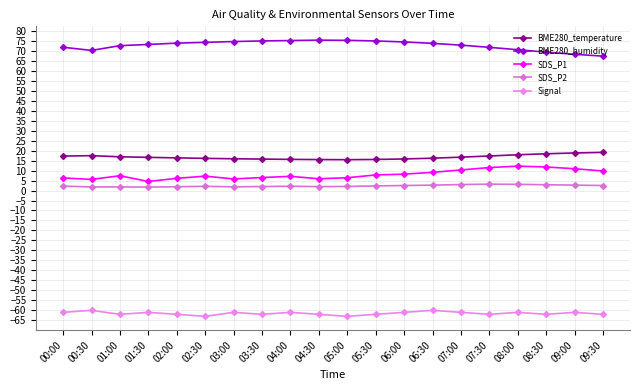

At which label does SDS_P2 reach its minimum?

01:30